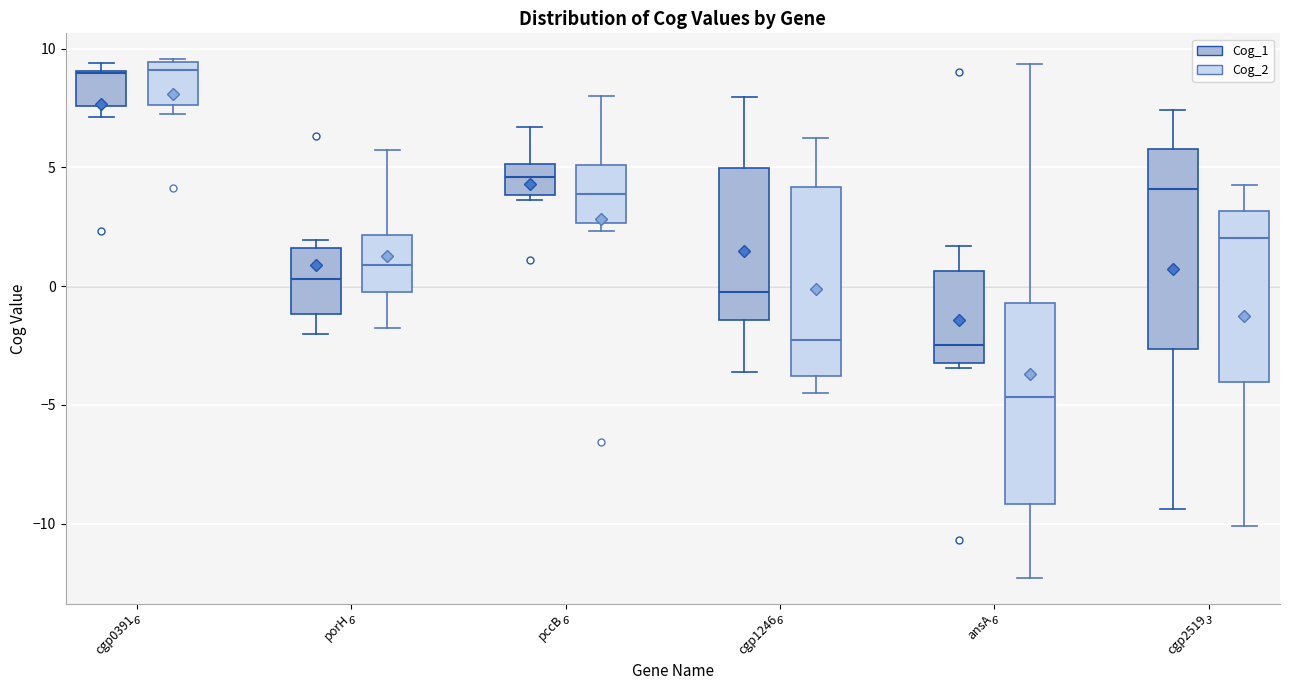

Which box's median line is the lowest?

ansA (Cog_2)